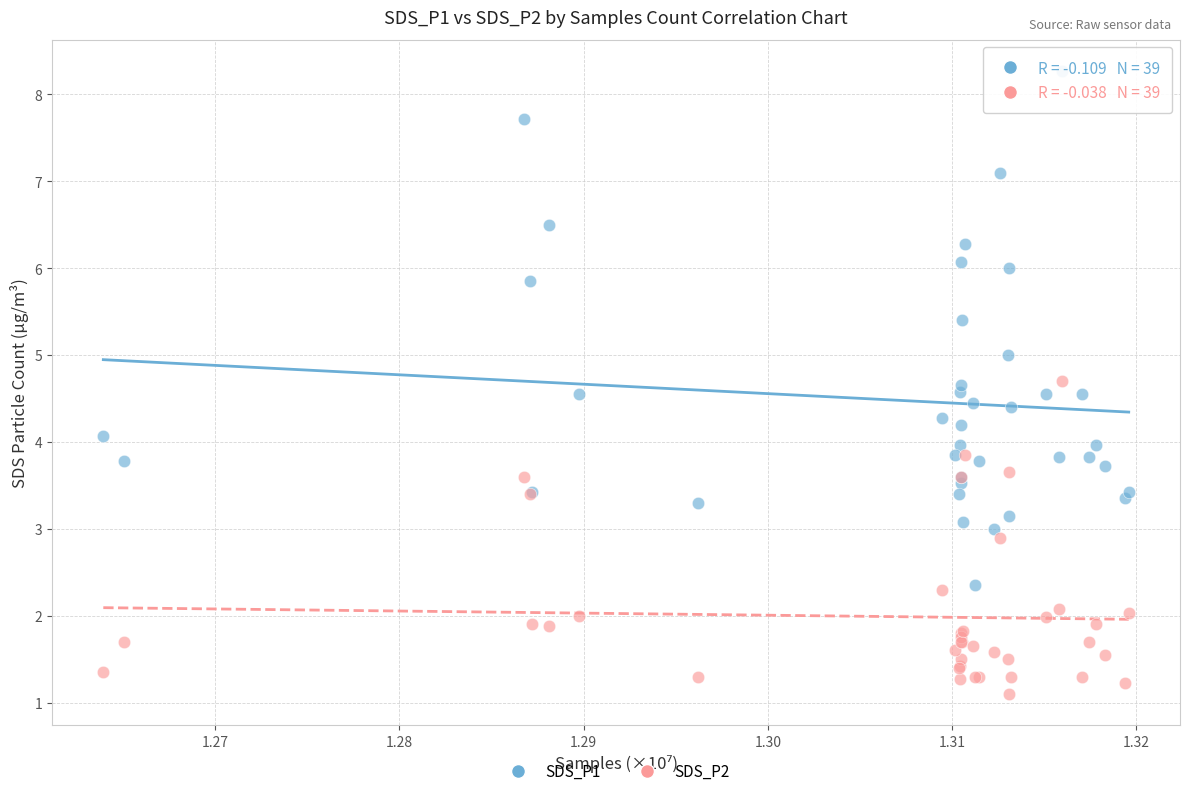

What are all the series names shown in the legend?

SDS_P1, SDS_P2